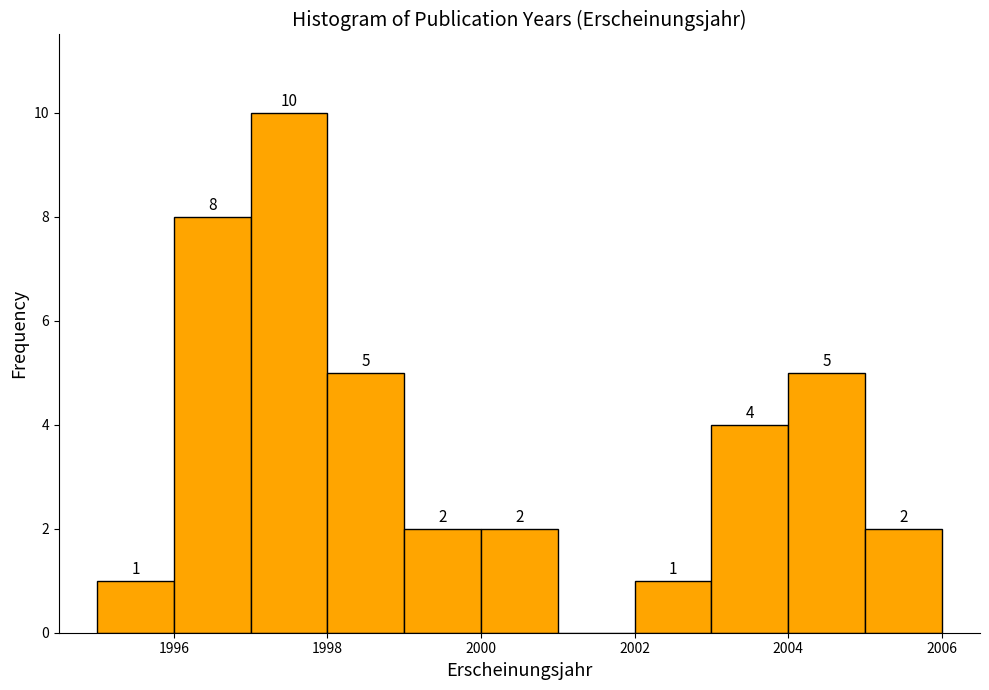

Which range on the x-axis has the tallest bar?

1997 to 1998